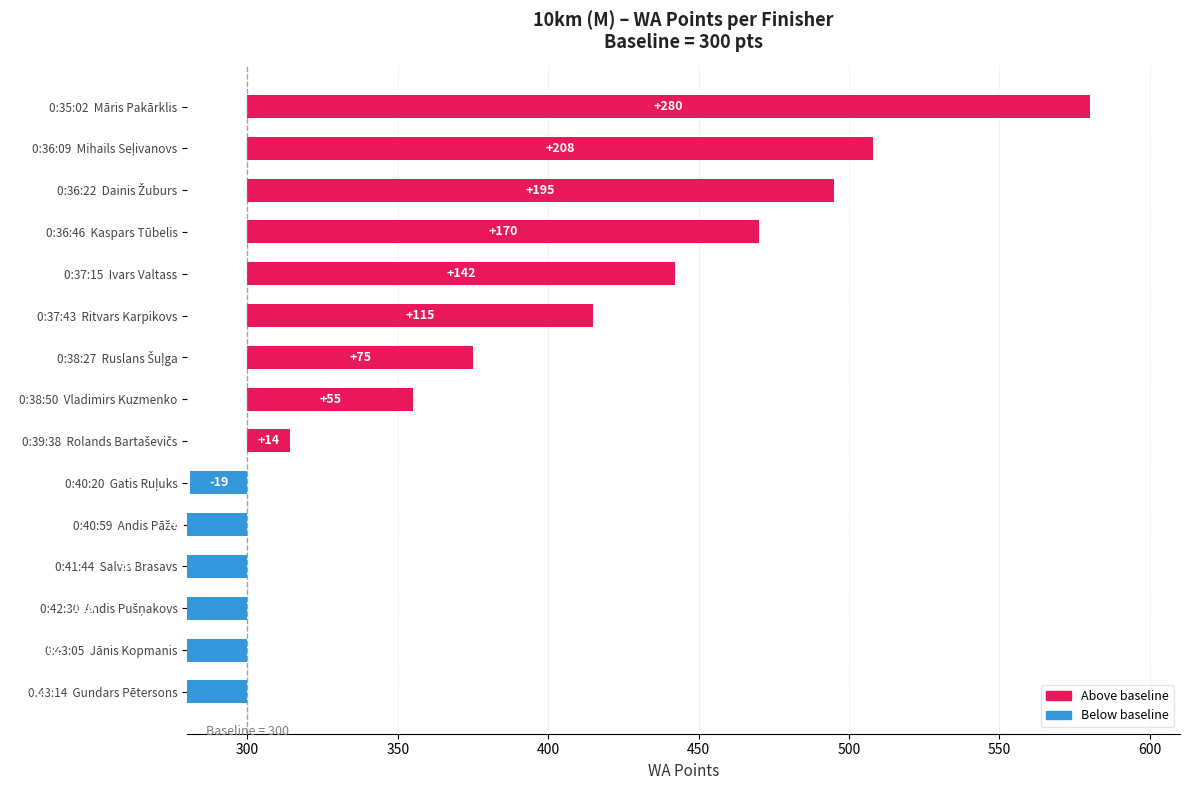

Count the number of categories in the chart.

15